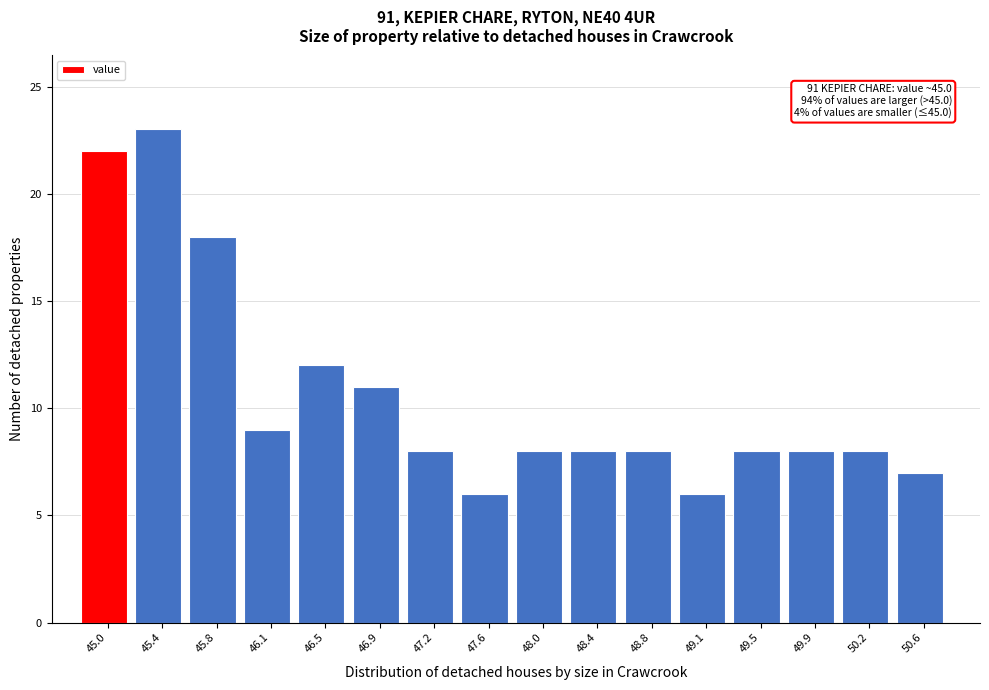

Reading left to right, list all the values displayed in this chart.

22	23	18	9	12	11	8	6	8	8	8	6	8	8	8	7